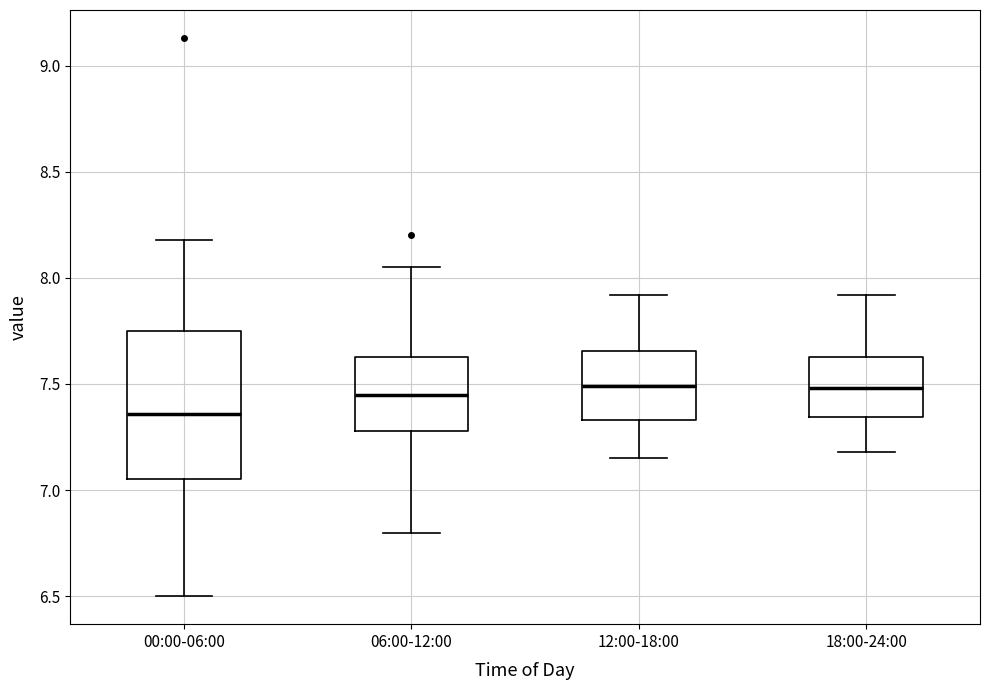

Which box's median line is the lowest?

00:00-06:00